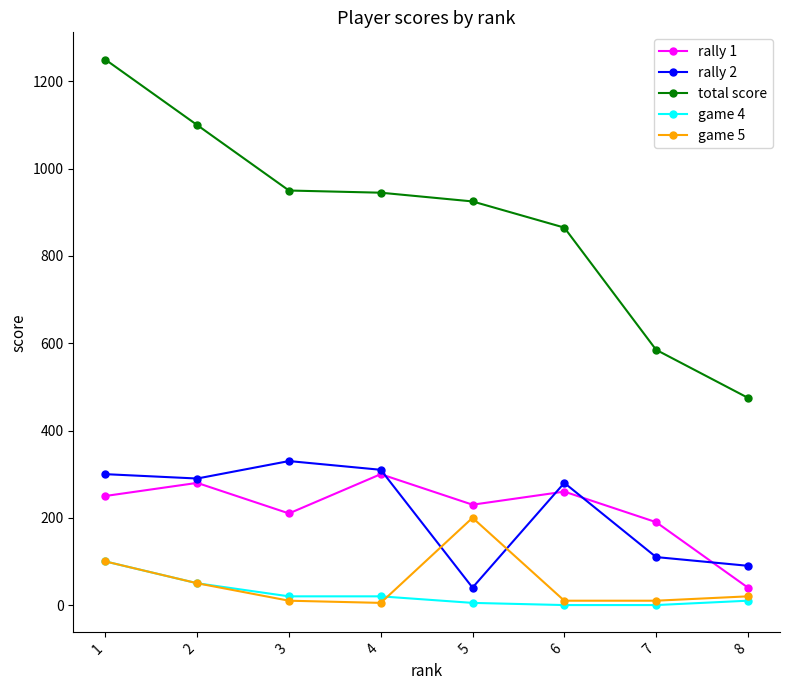

At which label does rally 2 first exceed 290?

1